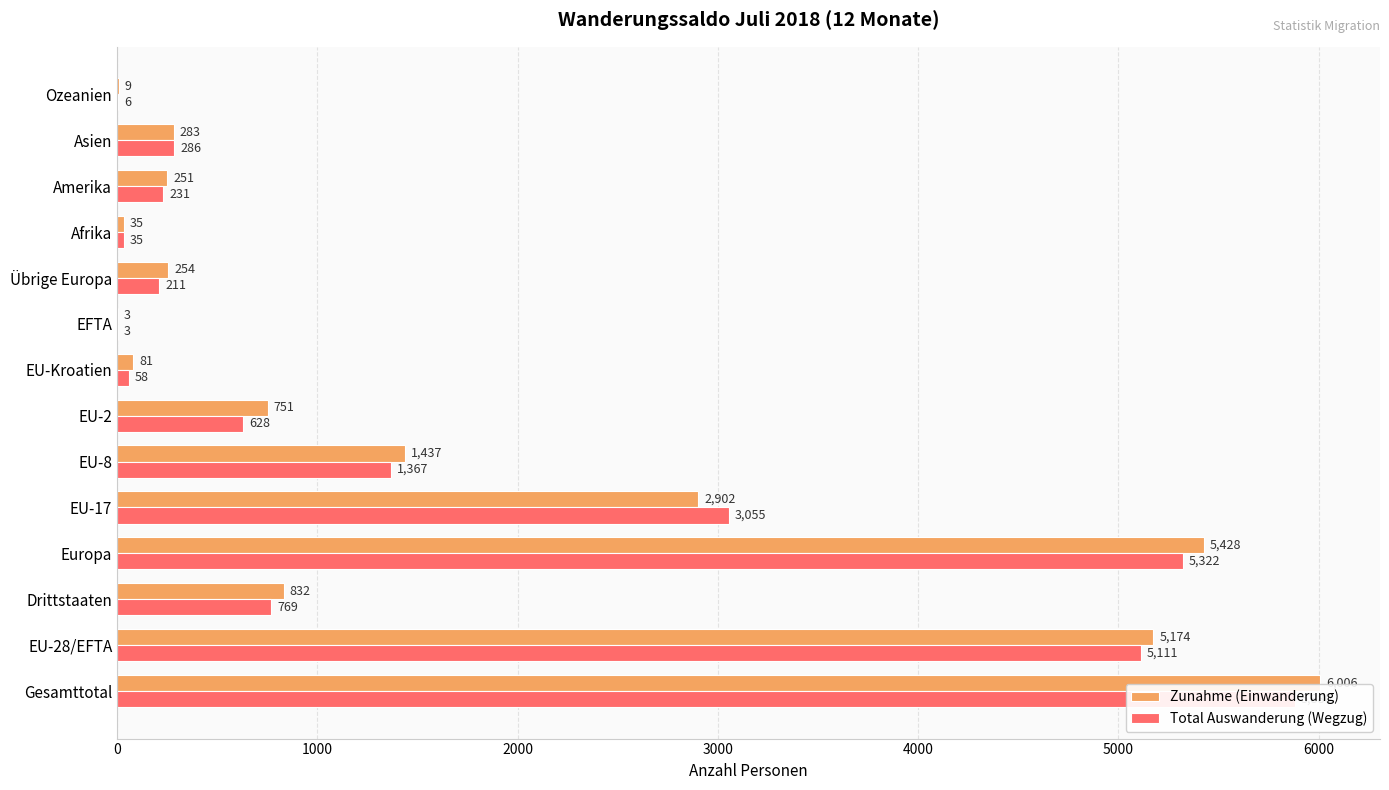

Rank the series by their average value, from lowest to highest.

Total Auswanderung (Wegzug), Zunahme (Einwanderung)